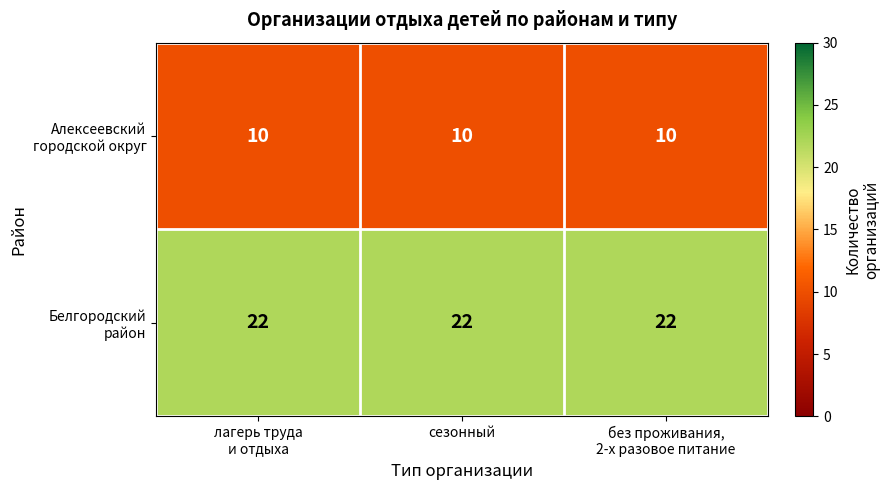

What is the spread (max minus min) of values at лагерь труда
и отдыха?

12